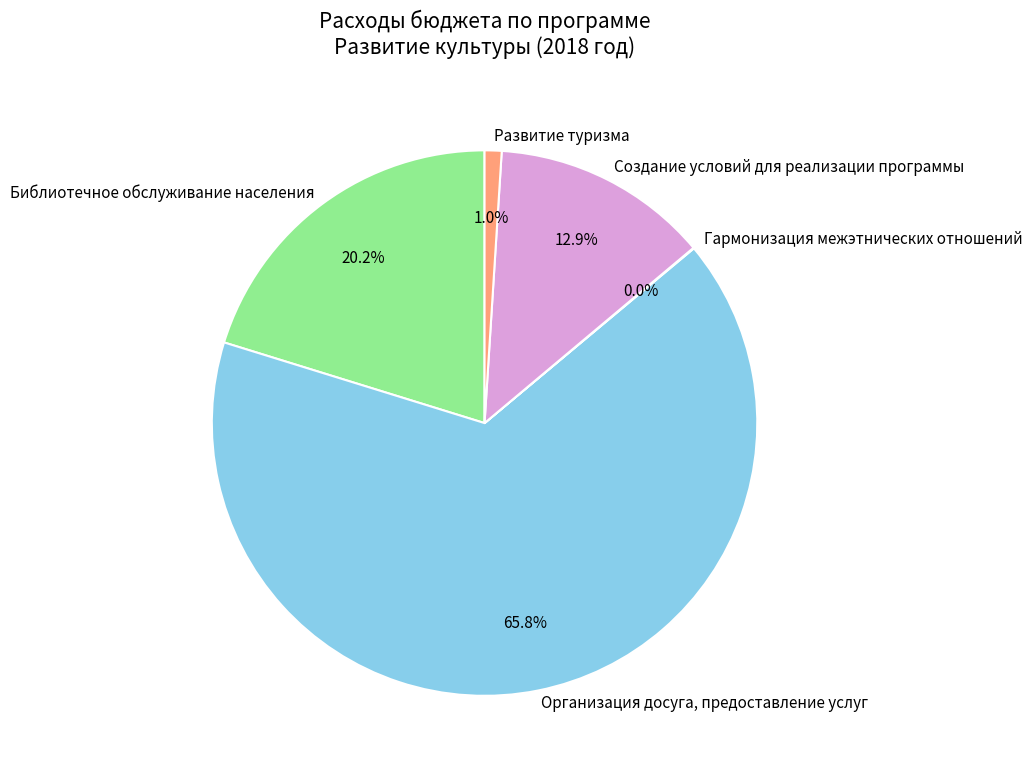

What is the ratio of the value at Библиотечное обслуживание населения to the value at Создание условий для реализации программы?

1.6